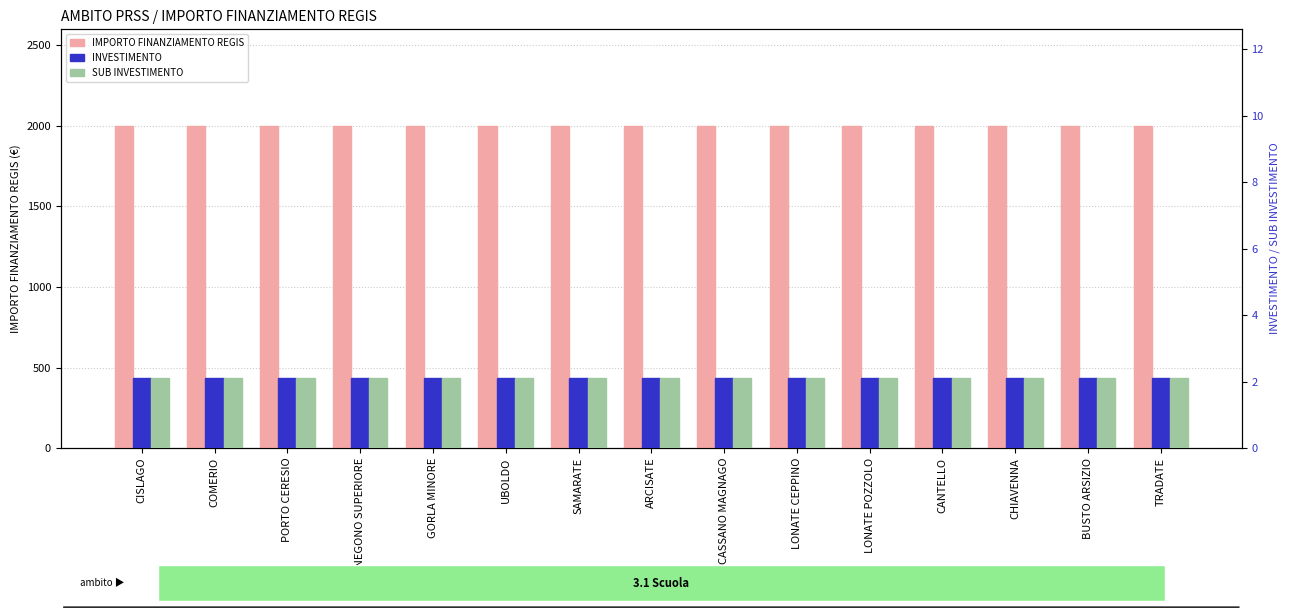

What position from the right is VENEGONO SUPERIORE?

12